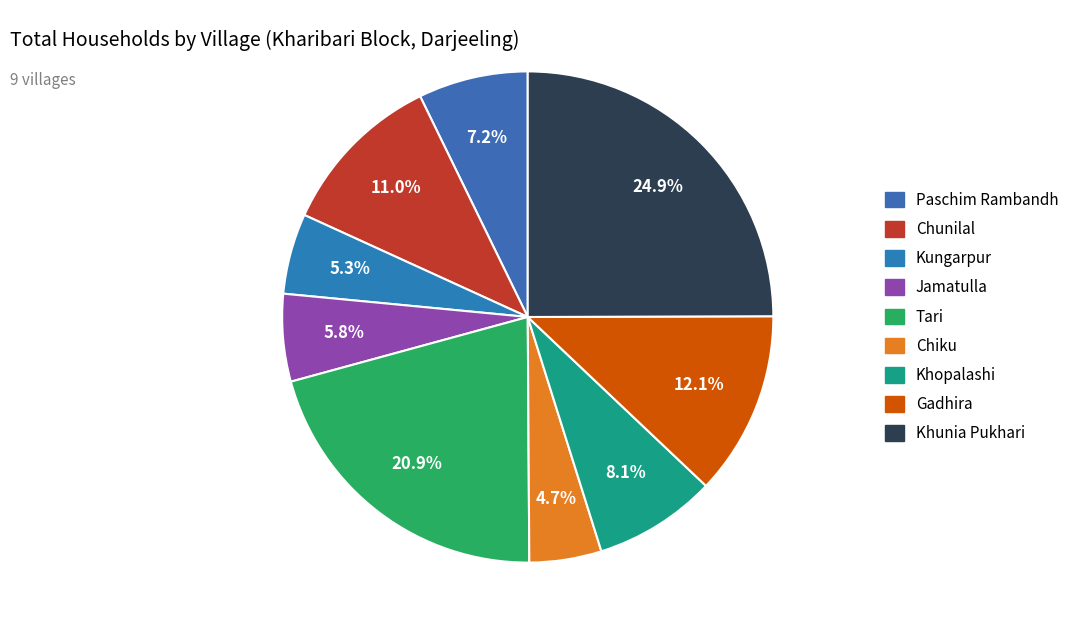

To the nearest percent, what is the difference between the largest and smallest slice percentages?

20%